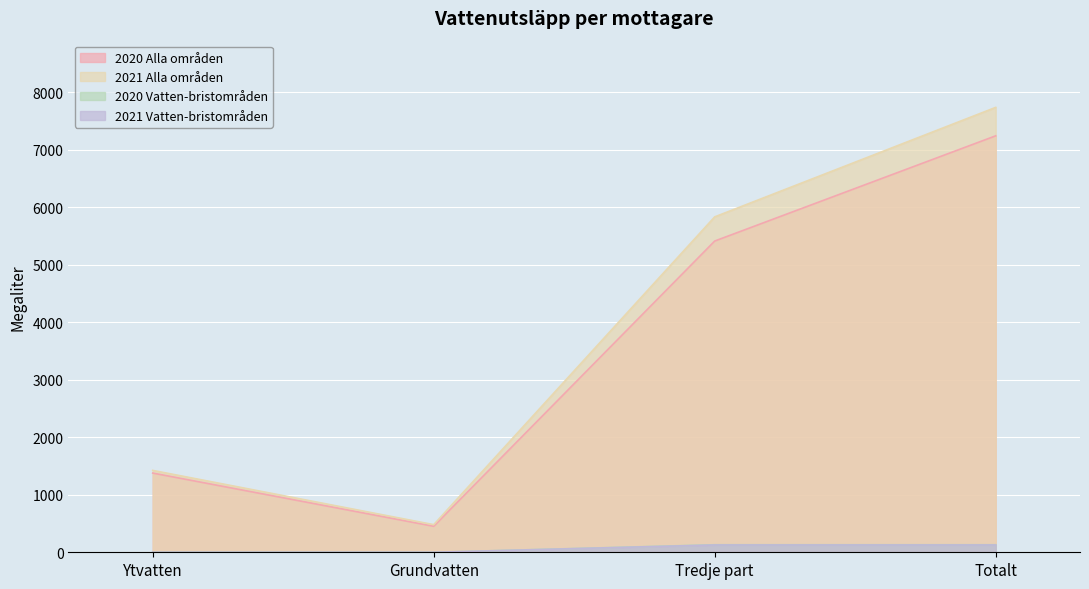

True or false: 2020 Vatten-bristområden and 2021 Alla områden cross at least once.

False